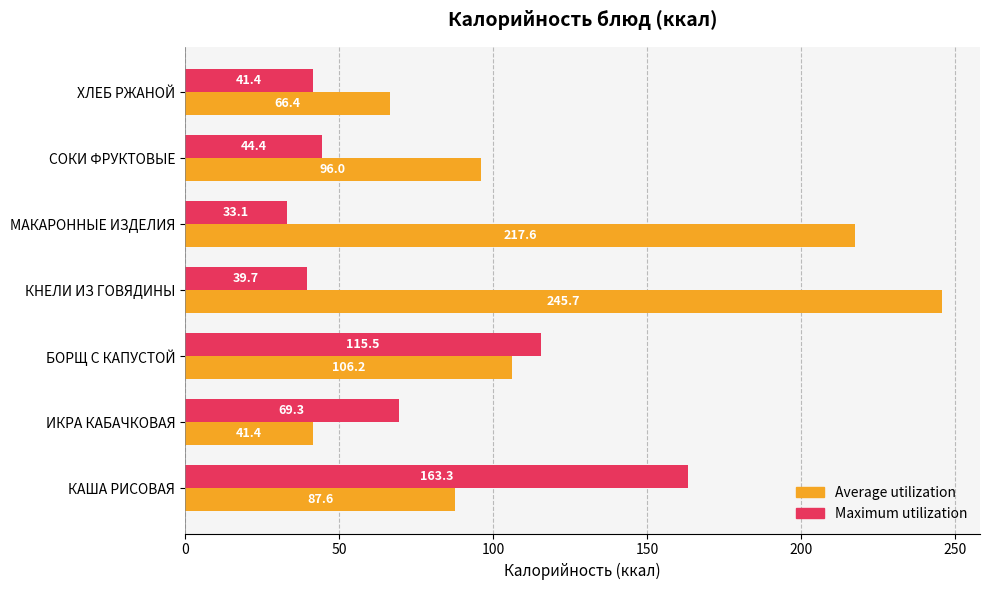

What is the sum of the Maximum utilization values at МАКАРОННЫЕ ИЗДЕЛИЯ and БОРЩ С КАПУСТОЙ?

148.6